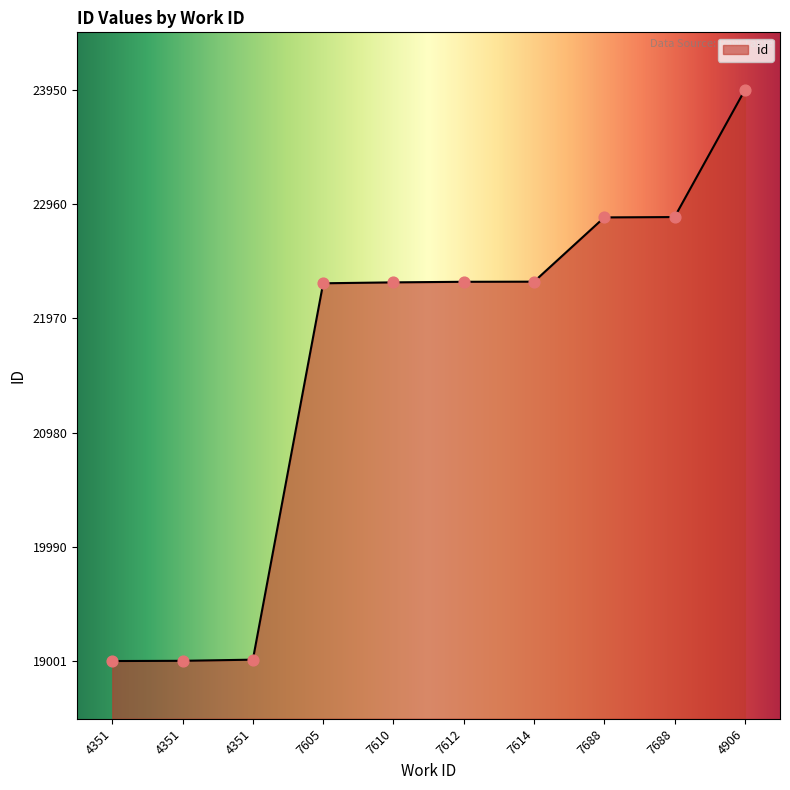

What is the change in value from 4351 to 7614?

+3276